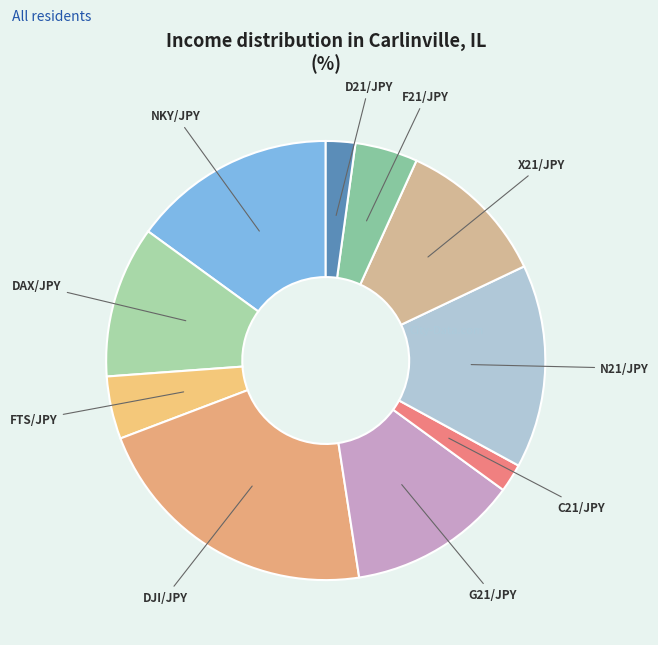

Approximately how many times larger is the value at DJI/JPY compared to F21/JPY?

4.7